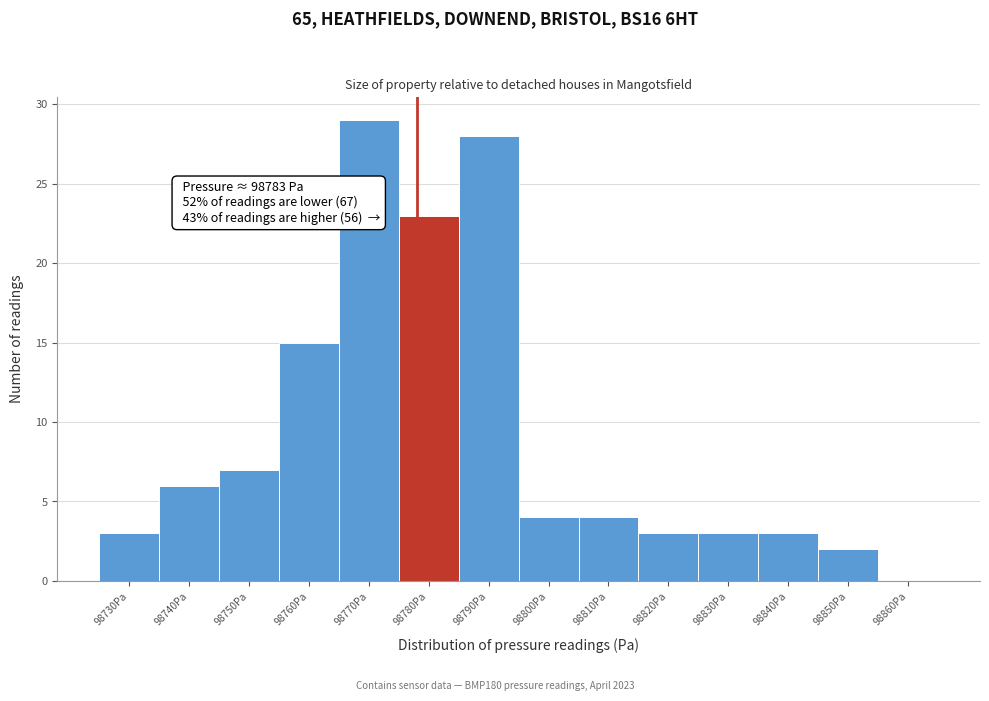

Reading right to left, list all the values displayed in this chart.

98860Pa=0	98850Pa=2	98840Pa=3	98830Pa=3	98820Pa=3	98810Pa=4	98800Pa=4	98790Pa=28	98780Pa=23	98770Pa=29	98760Pa=15	98750Pa=7	98740Pa=6	98730Pa=3